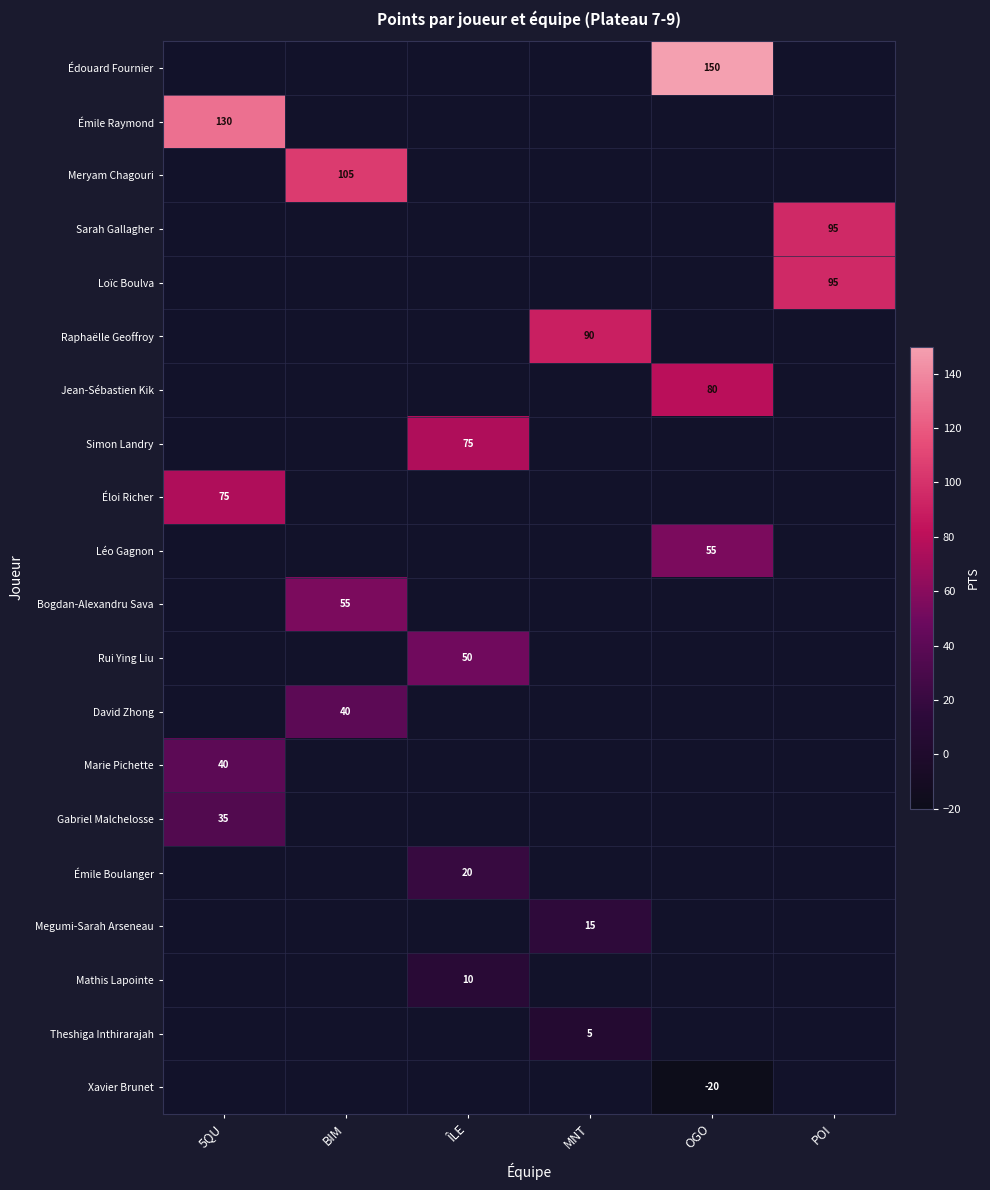

Is the value of Marie Pichette at 5QU greater than the value of Theshiga Inthirarajah at MNT?

Yes